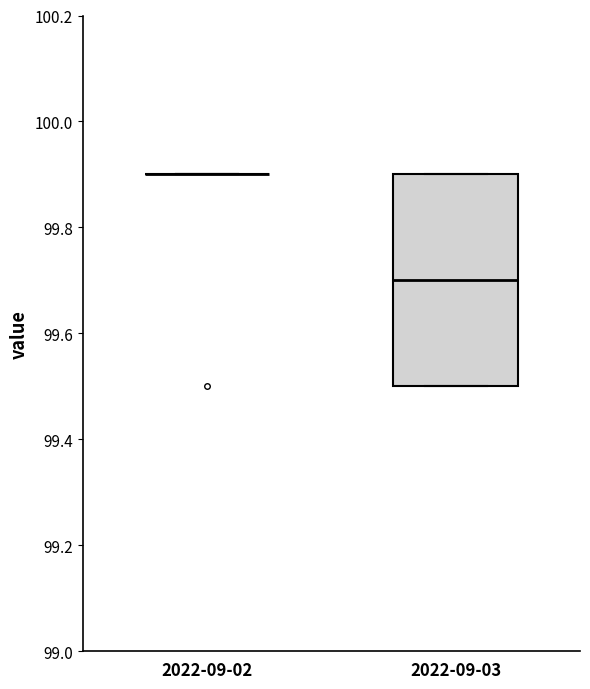

Reading left to right, read every box against the y-axis: the position of its median line, the range the box covers, and the ends of its whiskers. The values are not printed on the chart, so give them approximately, as read against the axis.

2022-09-02: box collapsed to a line at 99.9, whiskers 99.9 to 99.9
2022-09-03: median 99.7, box 99.5 to 99.9, whiskers 99.5 to 99.9